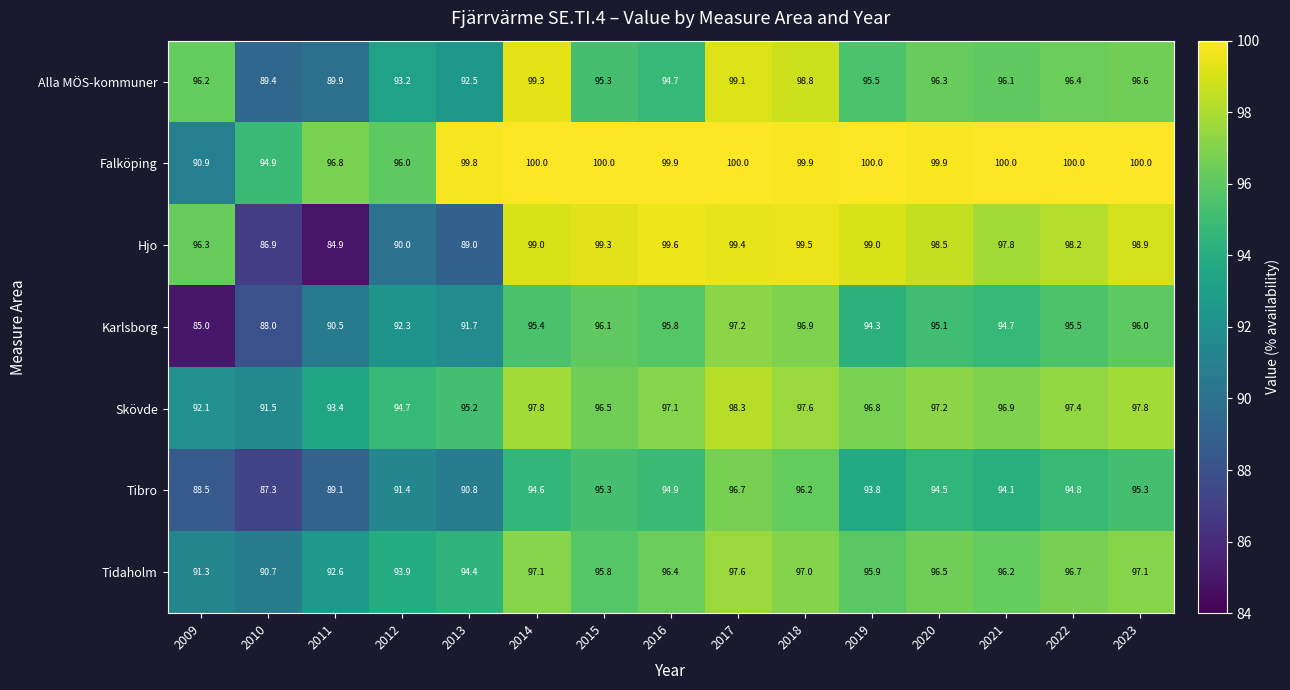

How many data points does each series have?

15